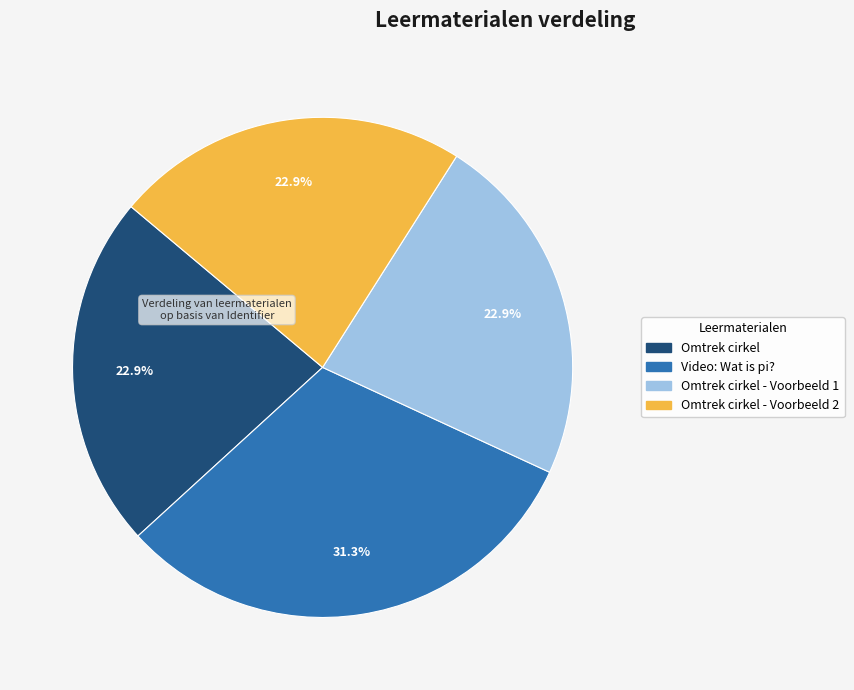

Is there any slice that represents more than half of the pie?

No